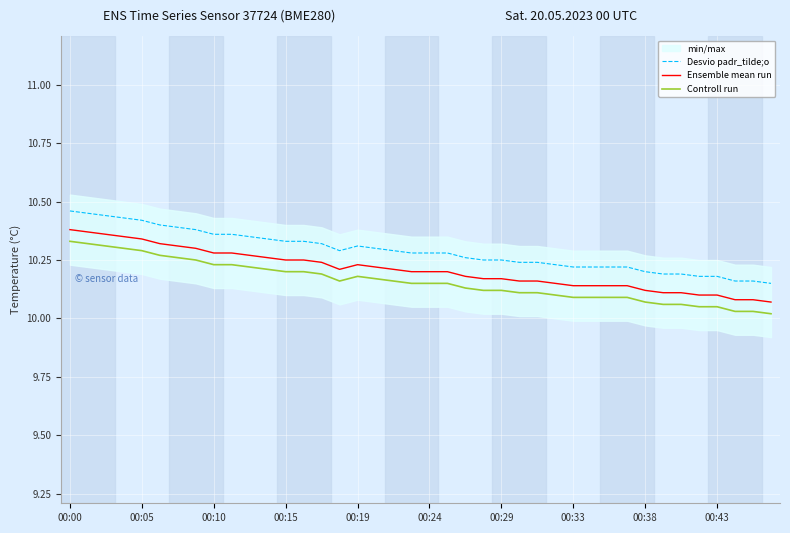

True or false: Ensemble mean run and Desvio padr_tilde;o cross at least once.

False